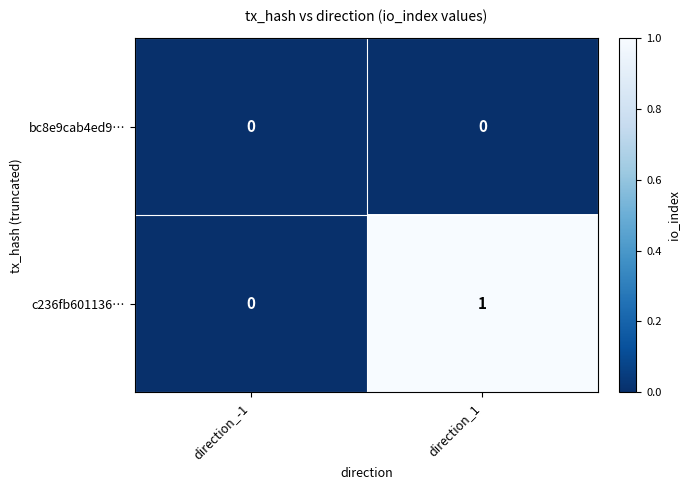

Rank the series by their maximum value, from highest to lowest.

c236fb601136…, bc8e9cab4ed9…